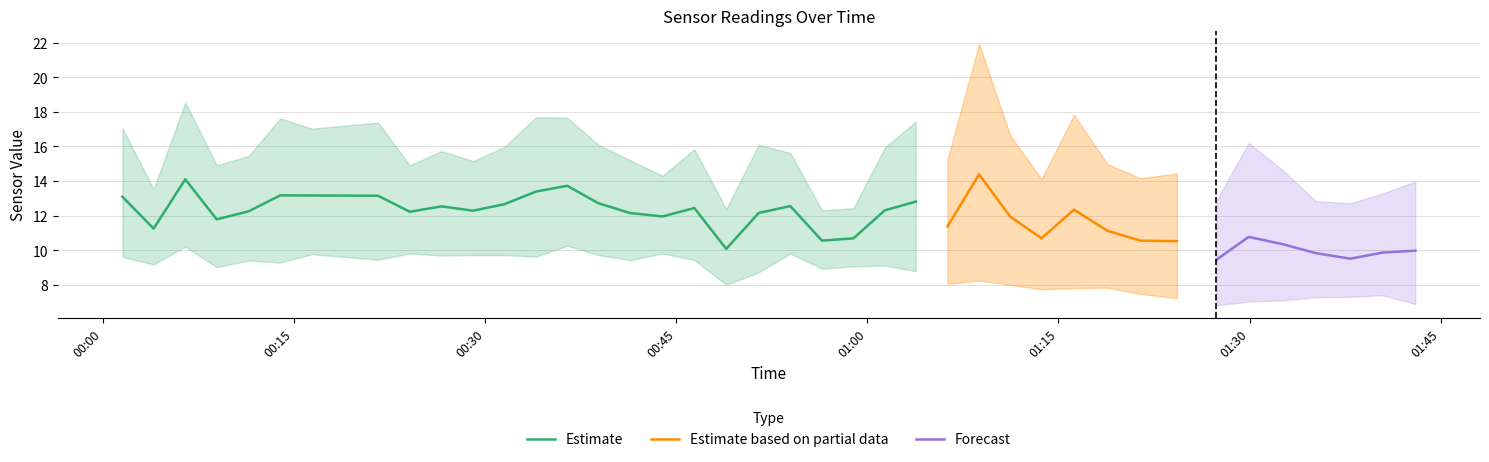

What is the maximum value for Estimate?

14.1